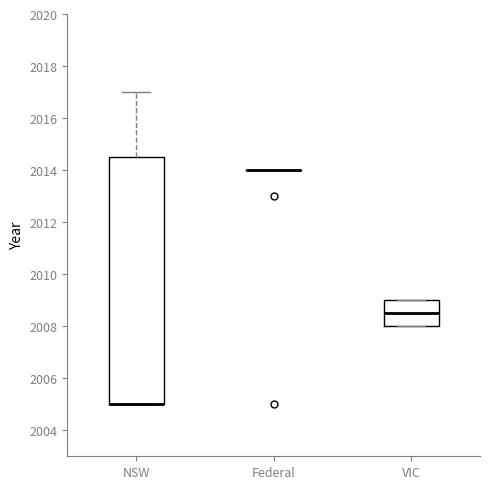

Reading left to right, read every box against the y-axis: the position of its median line, the range the box covers, and the ends of its whiskers. The values are not printed on the chart, so give them approximately, as read against the axis.

NSW: median 2005.0 (drawn on the box's lower edge), box 2005.0 to 2014.6, whiskers 2005.0 to 2017.0
Federal: box collapsed to a line at 2014.0, whiskers 2014.0 to 2014.0
VIC: median 2008.6, box 2008.0 to 2009.0, whiskers 2008.0 to 2009.0